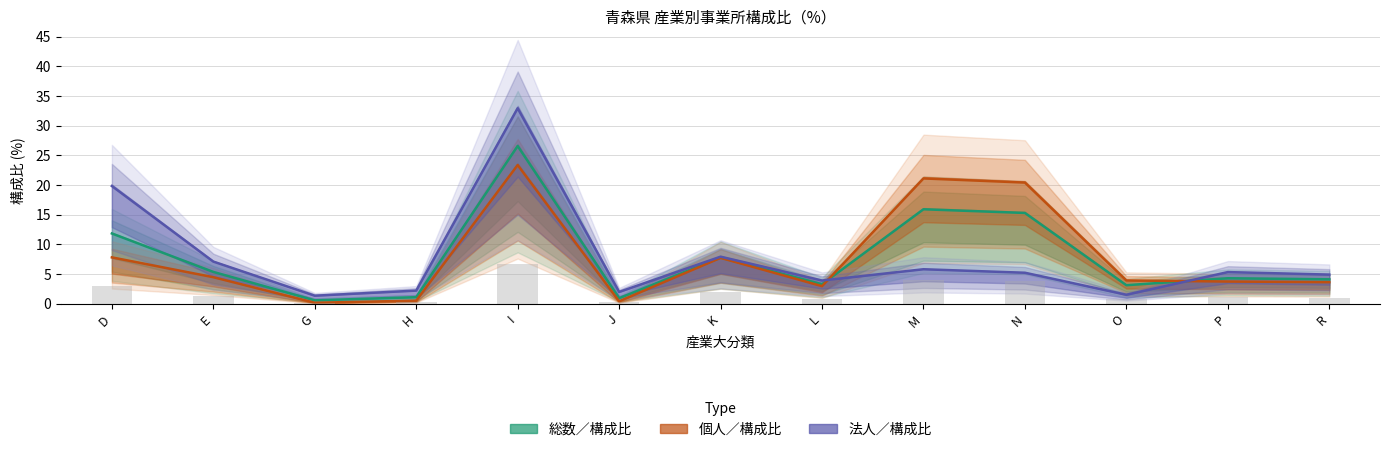

How many values in the 総数／構成比 series are below 4?

5